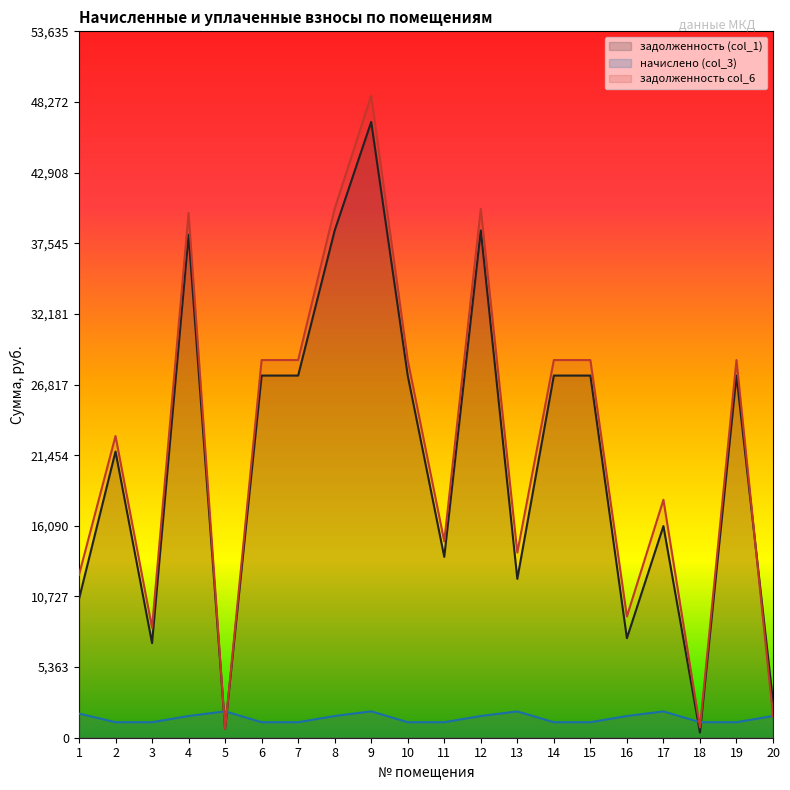

Reading right to left, extract all data points from this chart.

задолженность (col_1): 2749.5	27499.0	392.6	16072.0	7558.2	27499.0	27499.0	12063.3	38516.6	13735.6	27499.0	46757.3	38516.6	27499.0	27499.0	667.5	38190.1	7181.8	21731.1	10529.9
начислено (col_3): 1649.7	1177.8	1177.8	1998.8	1649.7	1177.8	1177.8	1998.8	1649.7	1177.8	1177.8	2002.7	1649.7	1177.8	1177.8	2002.7	1649.7	1177.8	1177.8	1833.0
задолженность col_6: 1649.7	28676.8	782.6	18070.7	9207.9	28676.8	28676.8	14062.0	40166.3	14913.4	28676.8	48759.9	40166.3	28676.8	28676.8	667.5	39839.8	8359.6	22908.9	12362.9